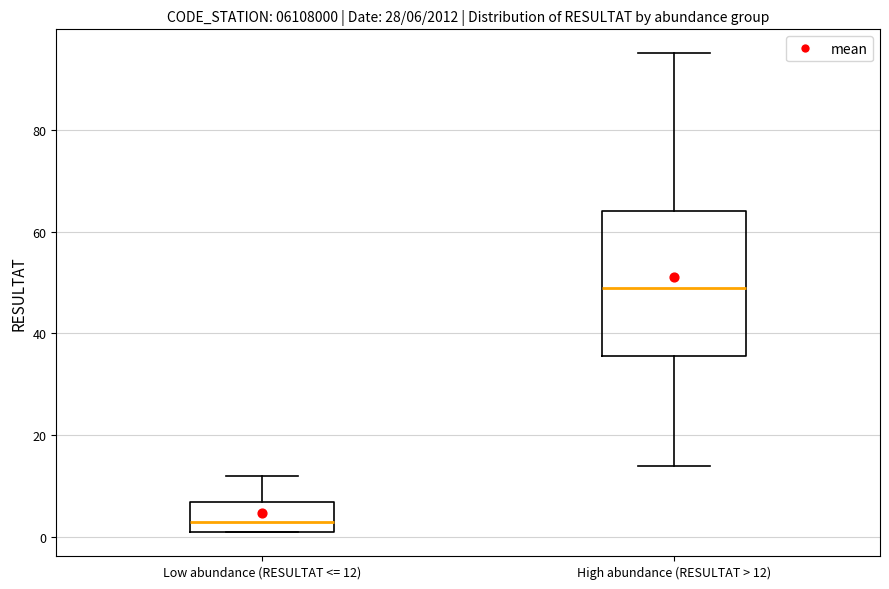

Which box is the tallest, from its lower edge to its upper edge?

High abundance (RESULTAT > 12)